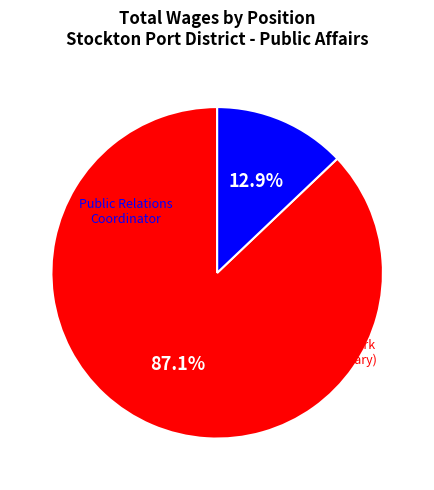

Does any single category account for the majority?

Yes